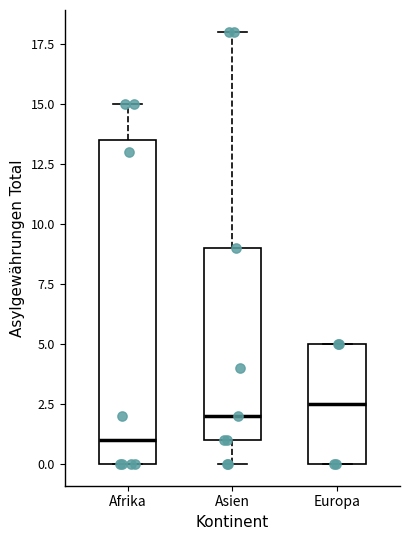

Which box's median line is the highest?

Europa